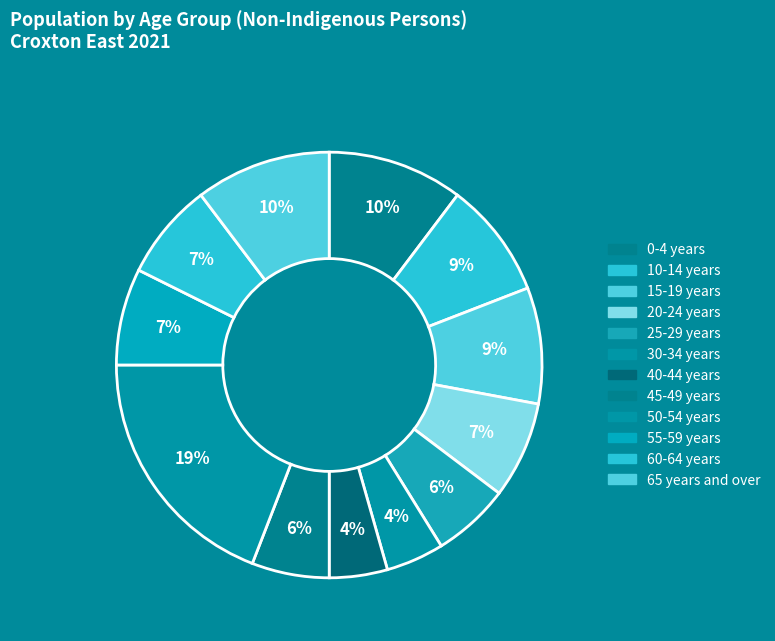

How many segments does this pie chart have?

12